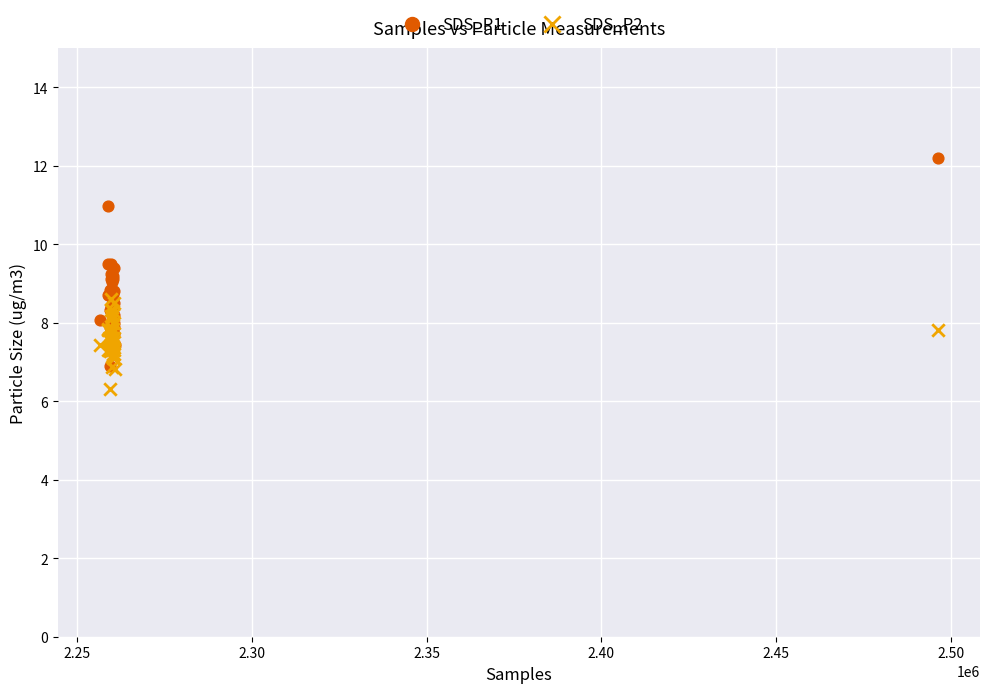

What are all the series names shown in the legend?

SDS_P1, SDS_P2